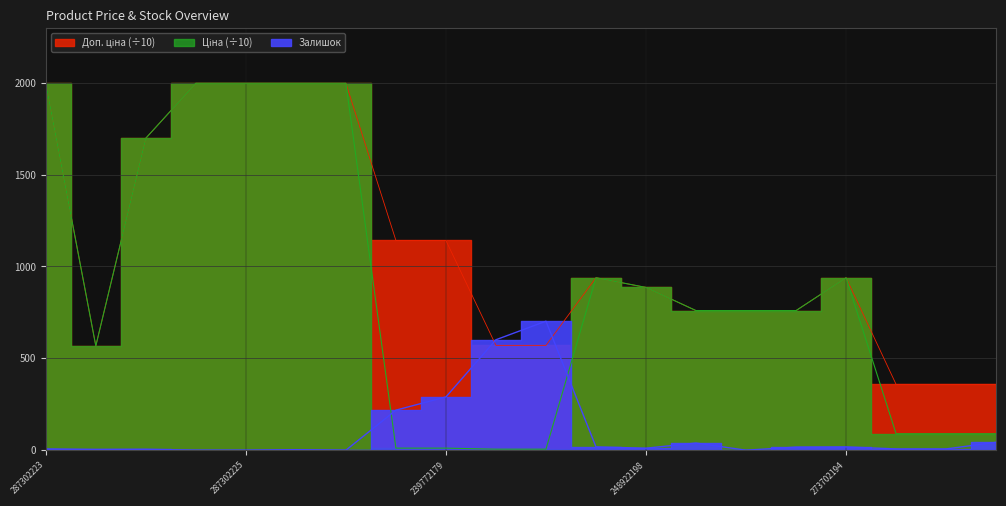

Is the value of Залишок at 287301833 greater than the value of Ціна at 10832185?

No